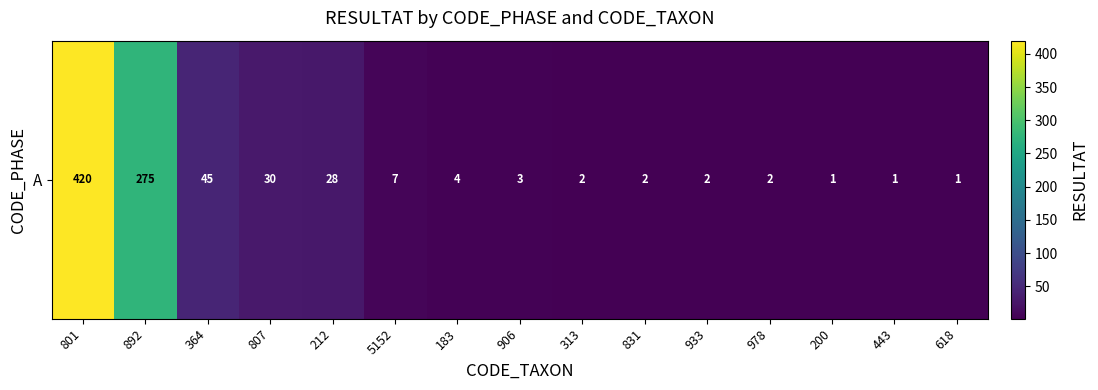

List the labels in order of value, largest first.

801, 892, 364, 807, 212, 5152, 183, 906, 313, 831, 933, 978, 200, 443, 618